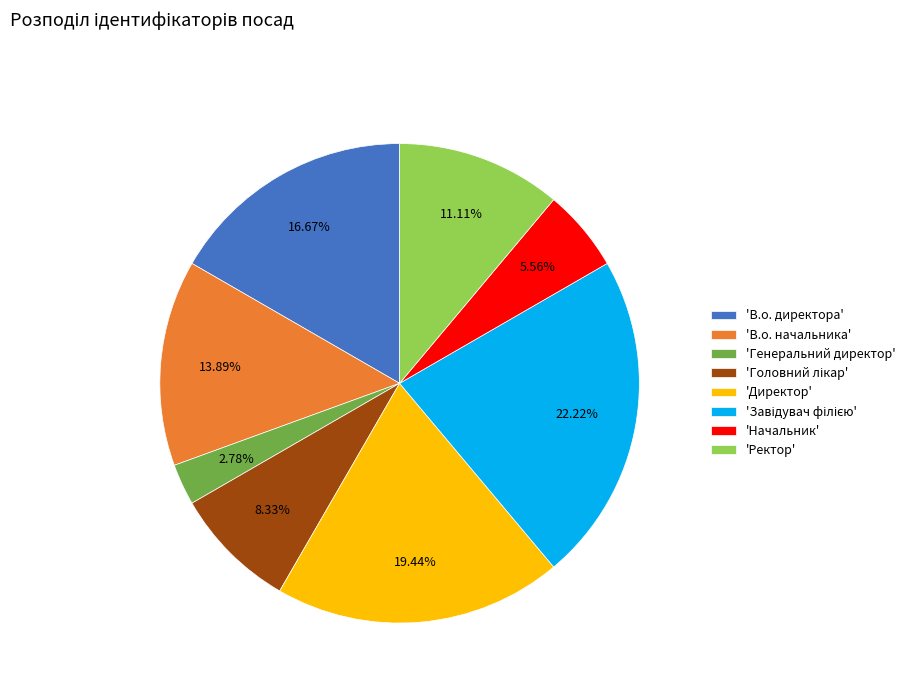

Which has a higher value, 'В.о. начальника' or 'Генеральний директор'?

'В.о. начальника'